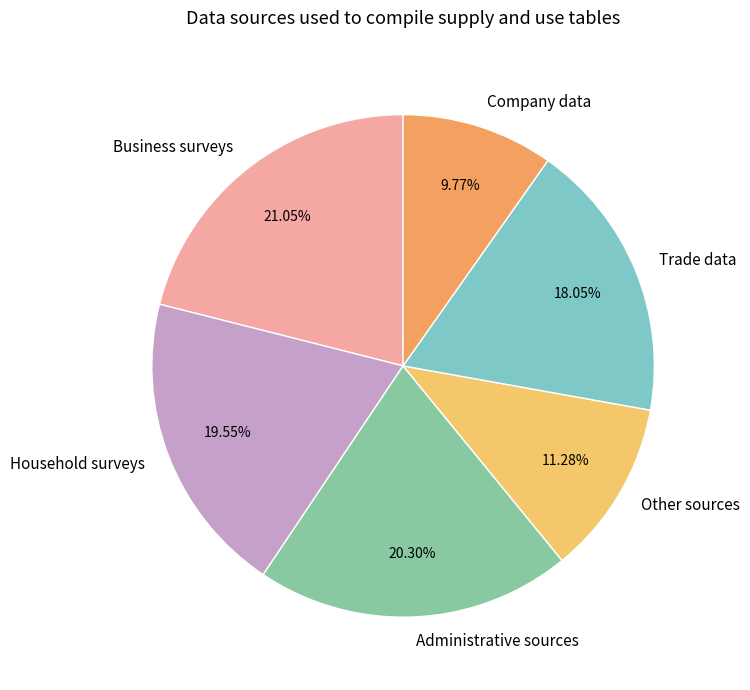

Rank the categories by value from lowest to highest.

Company data, Other sources, Trade data, Household surveys, Administrative sources, Business surveys